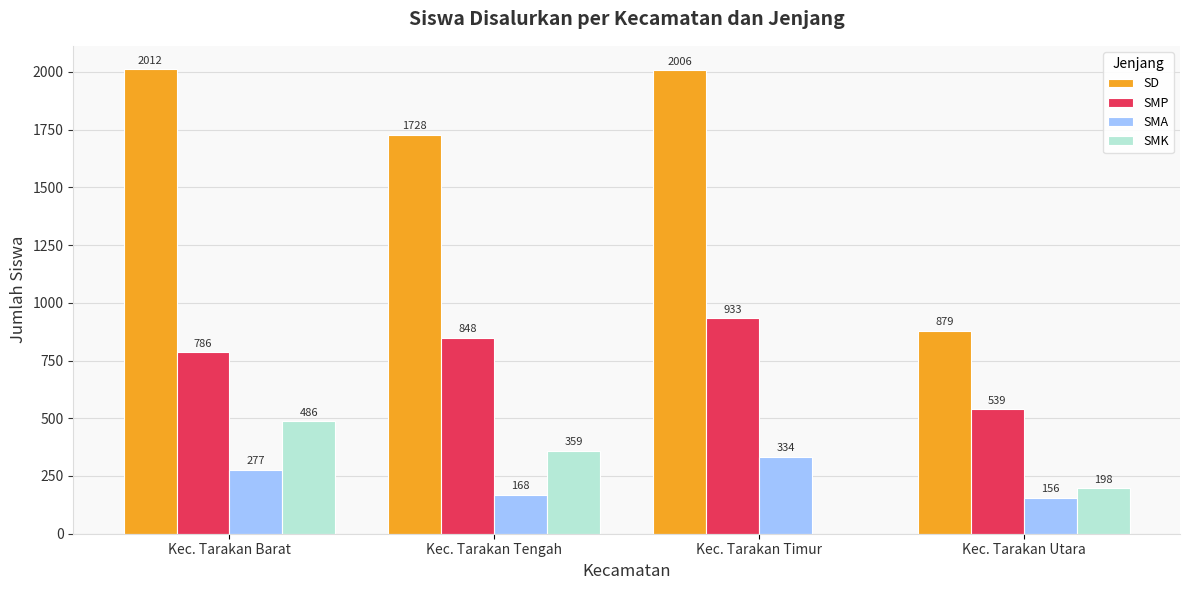

Which series has the largest total across all categories?

SD